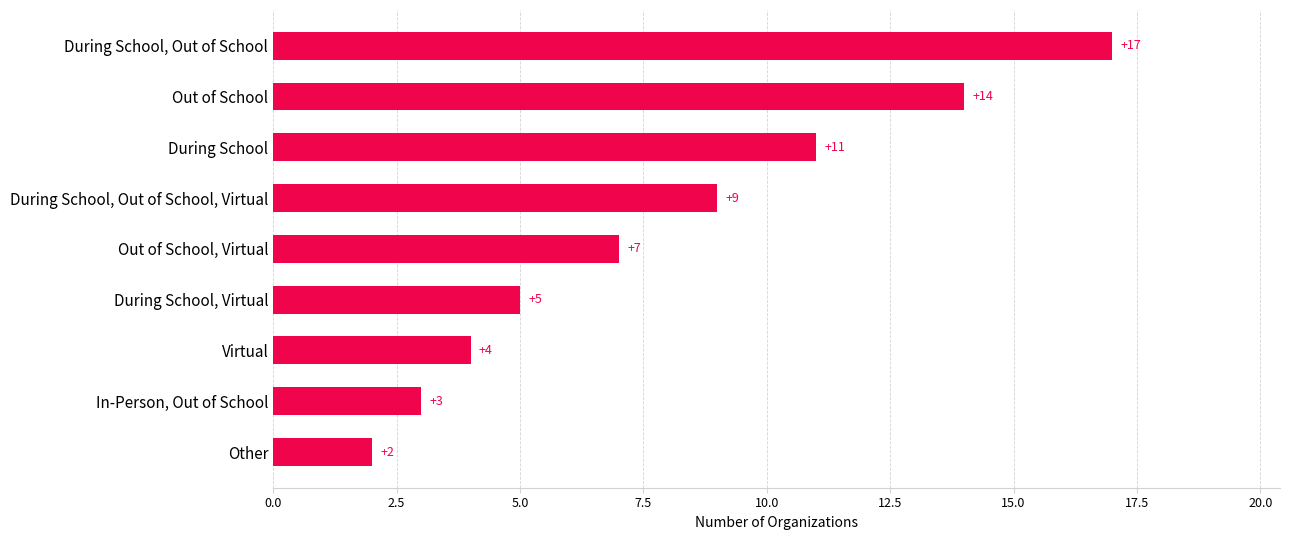

What is the difference between the maximum and minimum values?

15